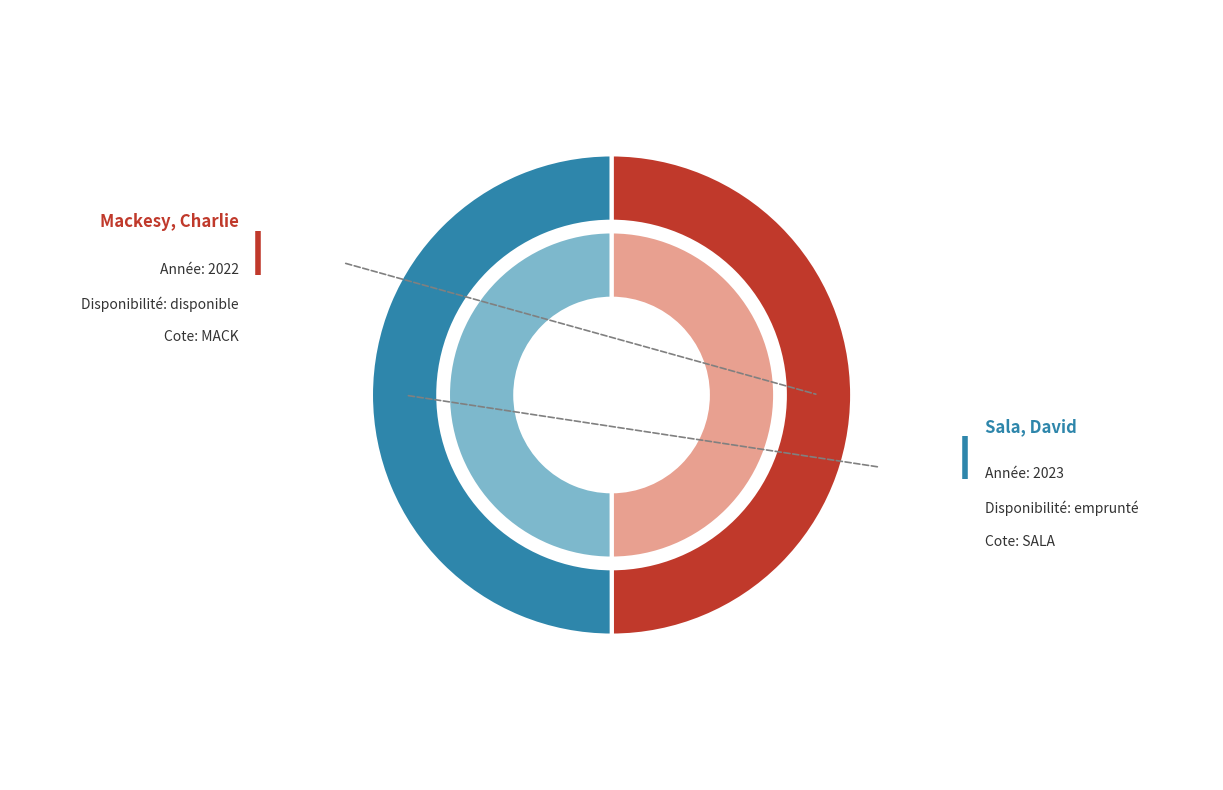

Rank the categories by value from highest to lowest.

Sala, David, Mackesy, Charlie